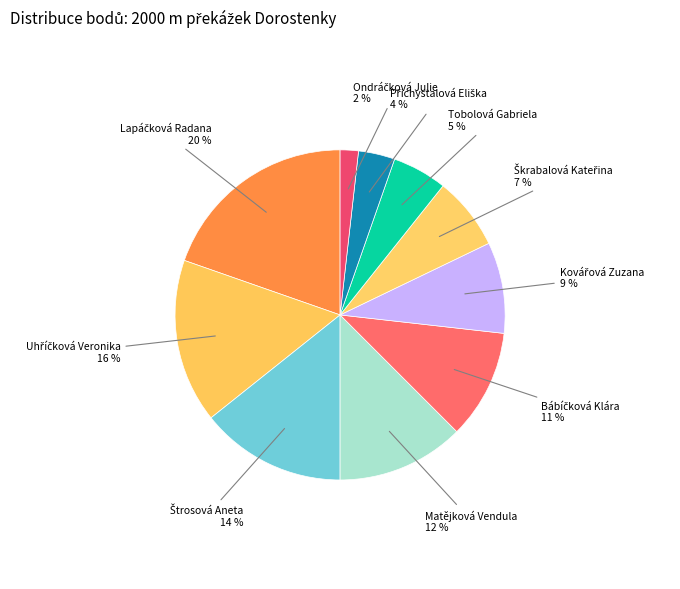

How many slices are in this pie chart?

10